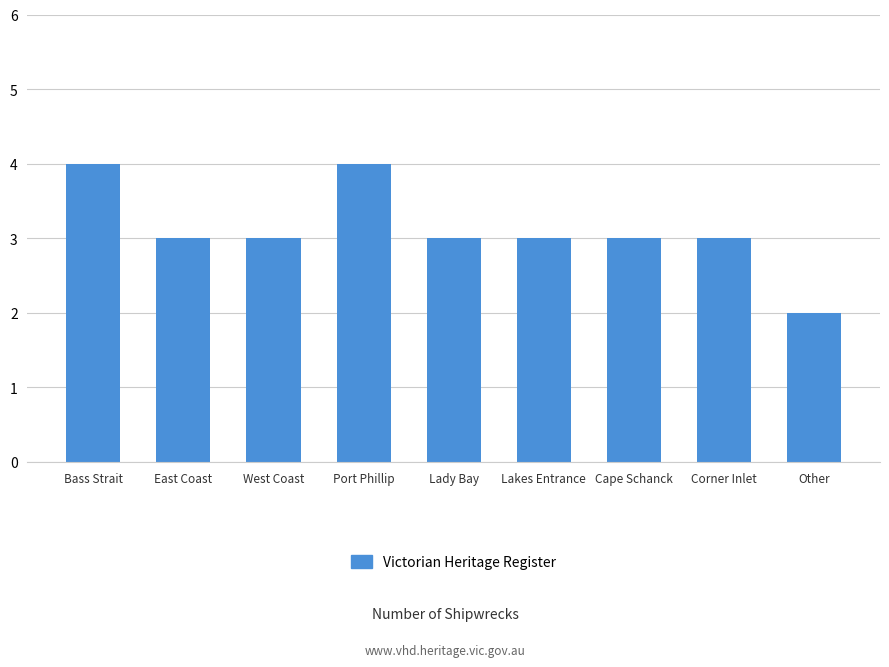

What is the label of the 6th bar from the right?

Port Phillip